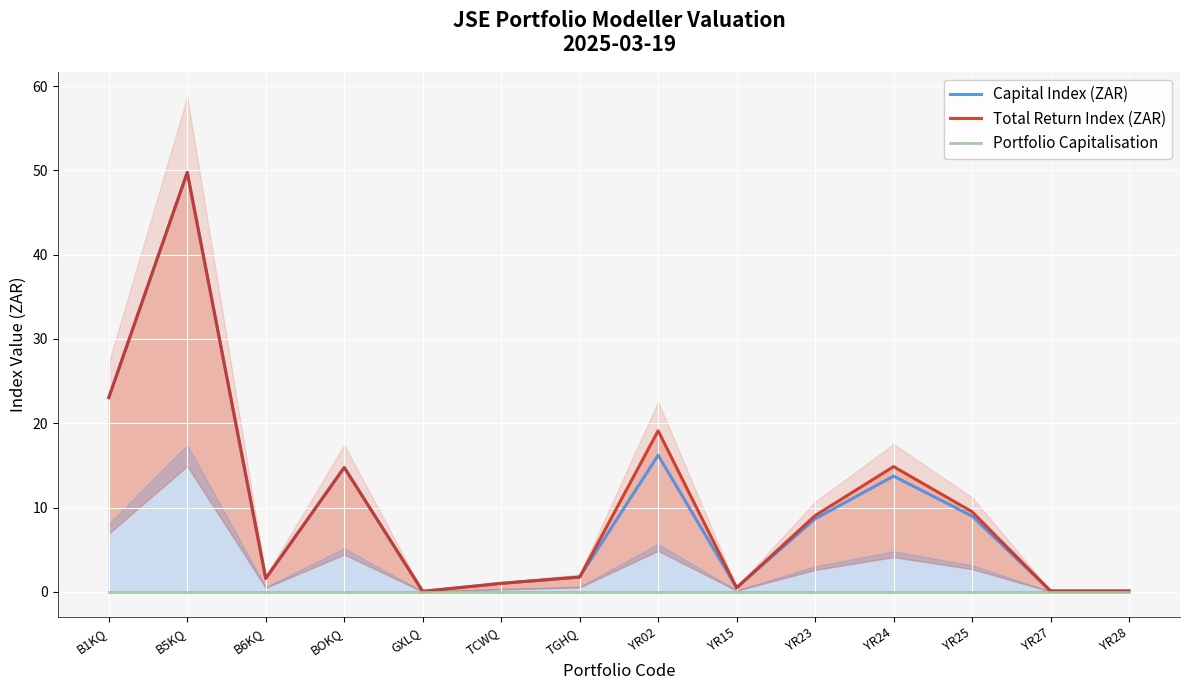

True or false: Total Return Index (ZAR) has a value of 0.1 at YR28.

True